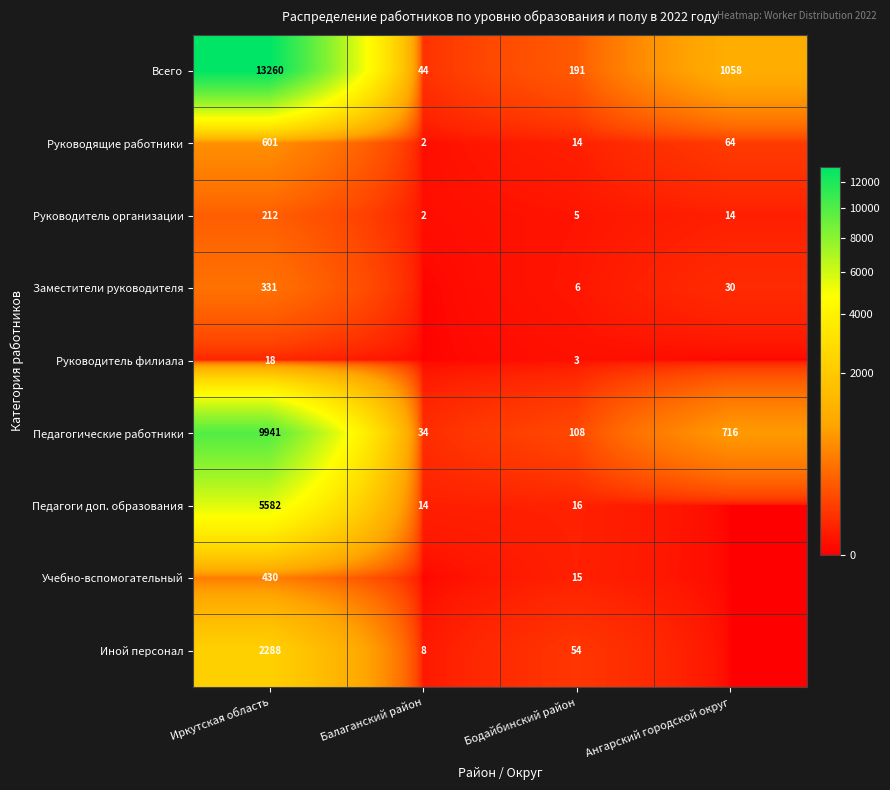

What is the difference between the highest and lowest values at Бодайбинский район?

188